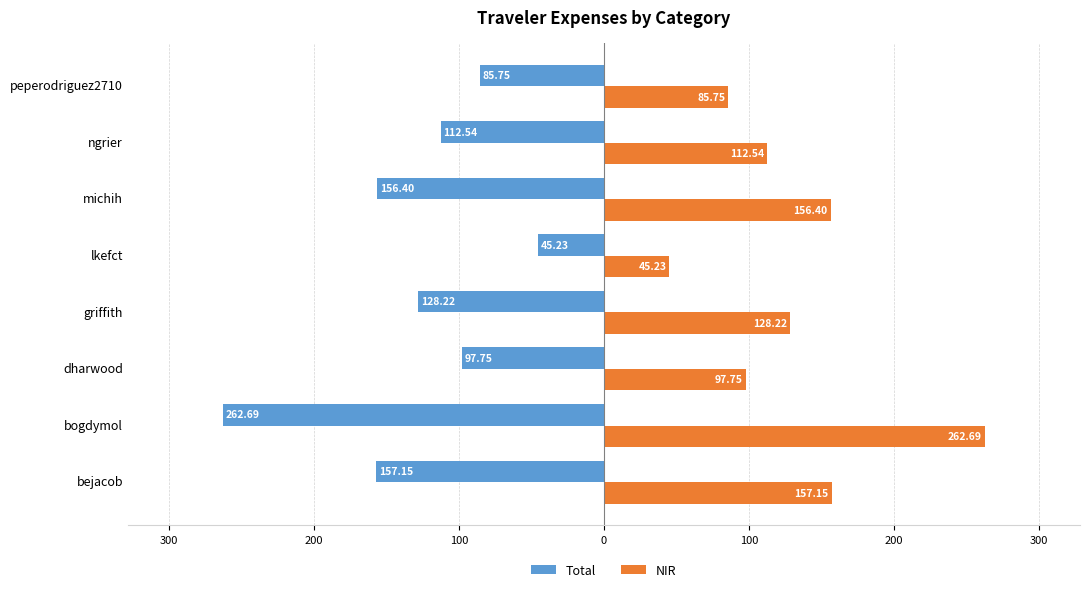

What are all the series names shown in the legend?

Total, NIR